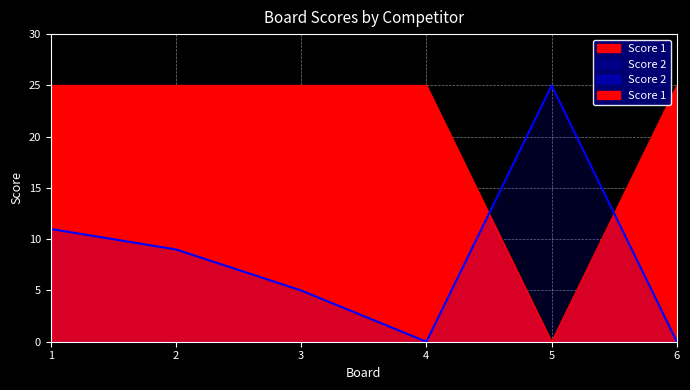

True or false: Score 2 has more than 2 interior local peaks.

False